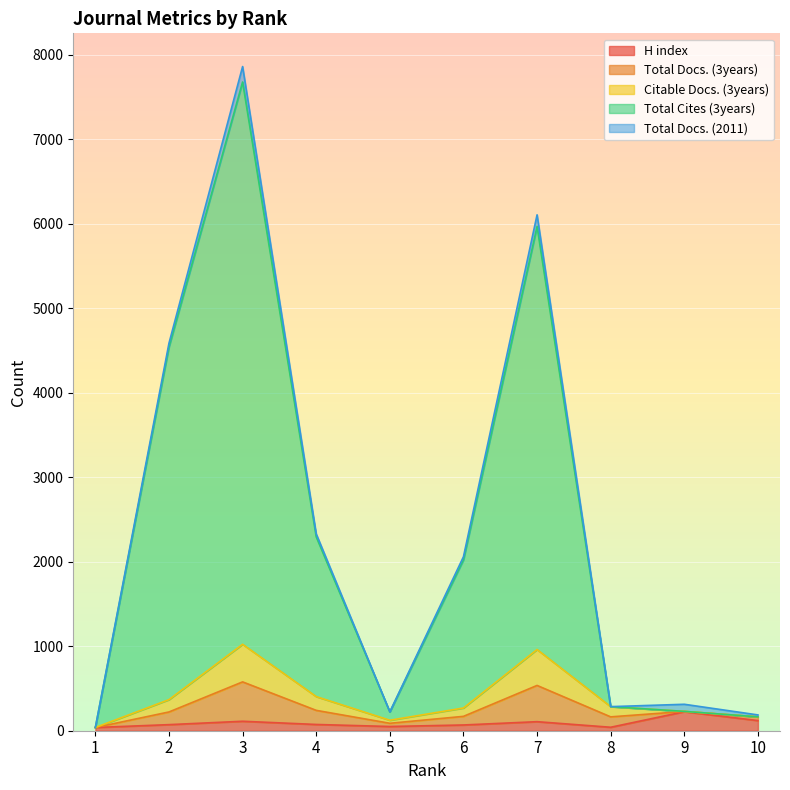

What are all the series names shown in the legend?

H index, Total Docs. (3years), Citable Docs. (3years), Total Cites (3years), Total Docs. (2011)